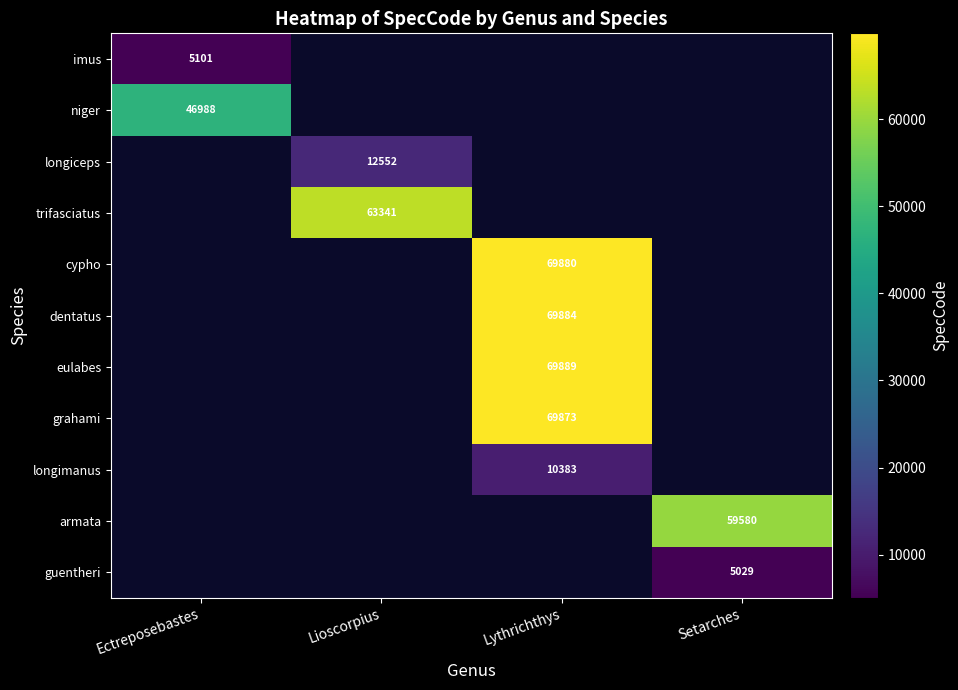

The longimanus series shows 10383 at Lythrichthys. True or false?

True